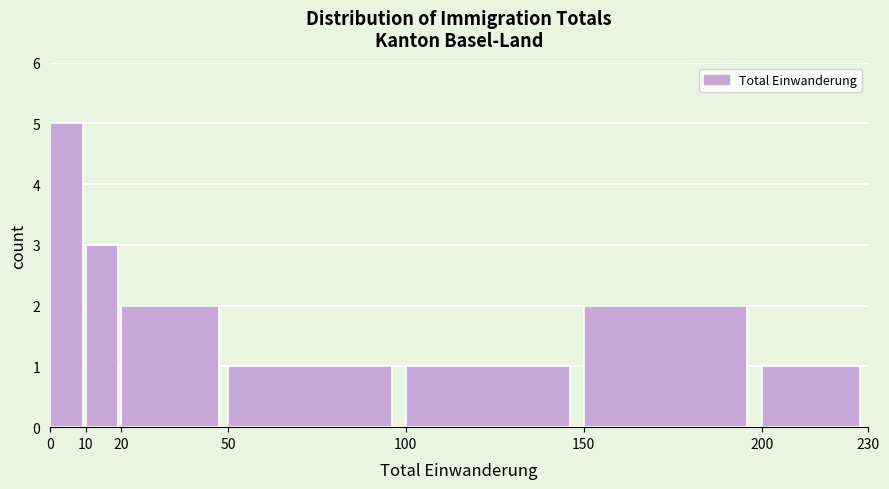

Reading left to right, list every bar in this chart as the range it spans on the x-axis followed by its height. The values are not printed on the chart, so give them approximately, as read against the axis.

0 to 10: 5
10 to 20: 3
20 to 50: 2
50 to 100: 1
100 to 150: 1
150 to 200: 2
200 to 230: 1